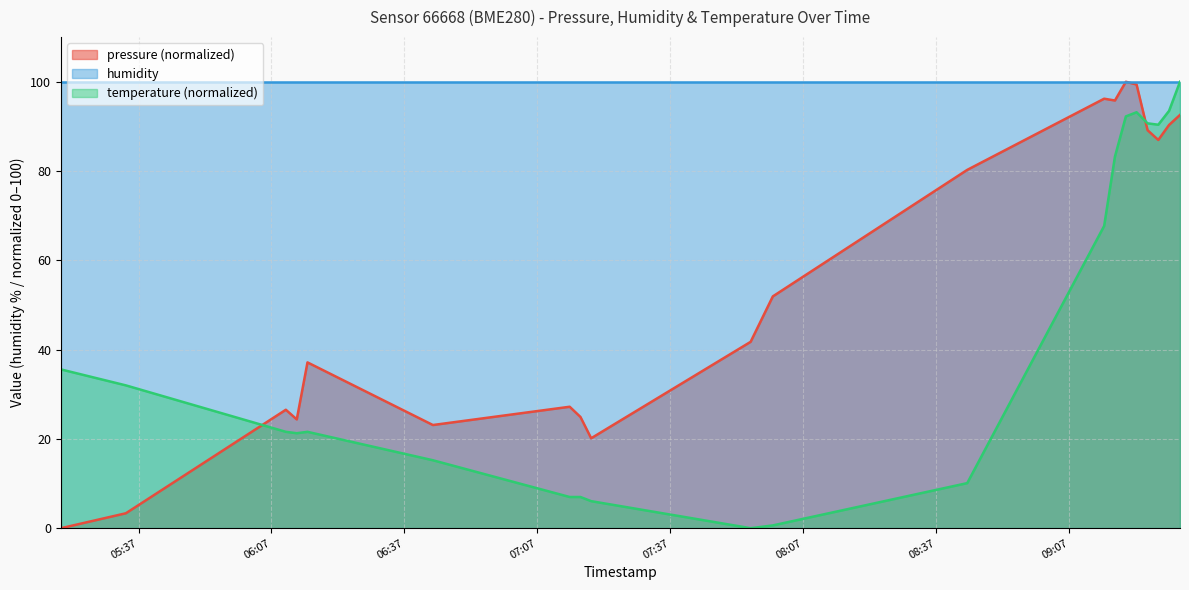

How many data points in pressure are less than 51?

10